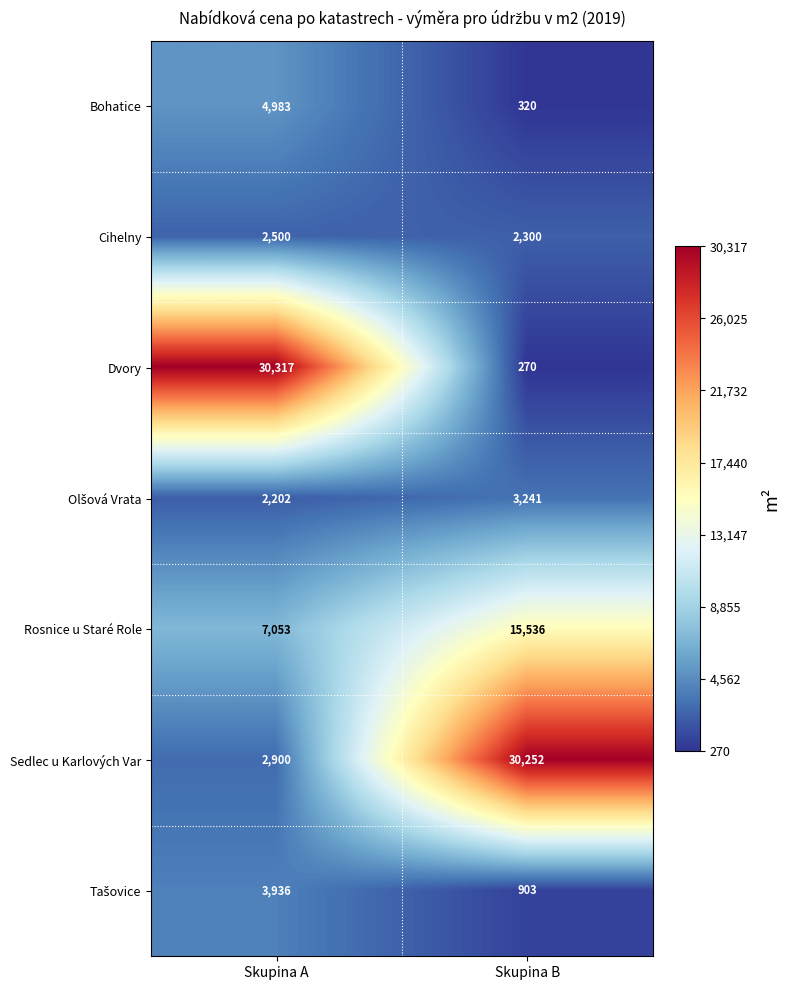

Is it true that Dvory equals 270 at Skupina B?

True